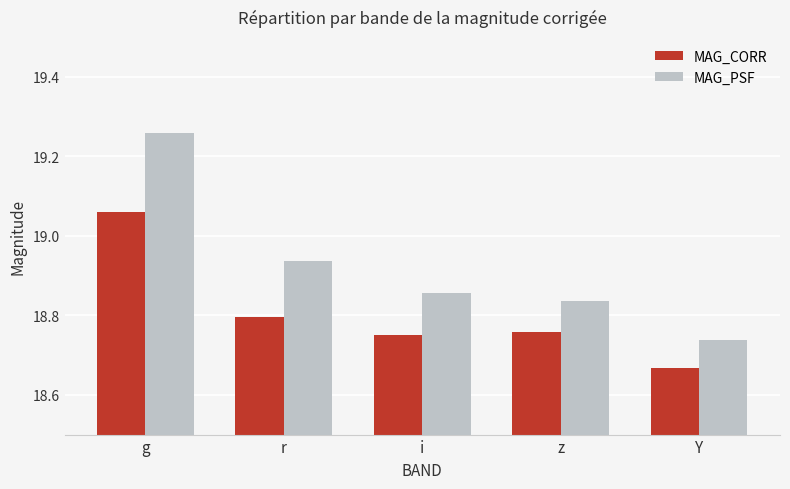

Which series has the largest total across all categories?

MAG_PSF